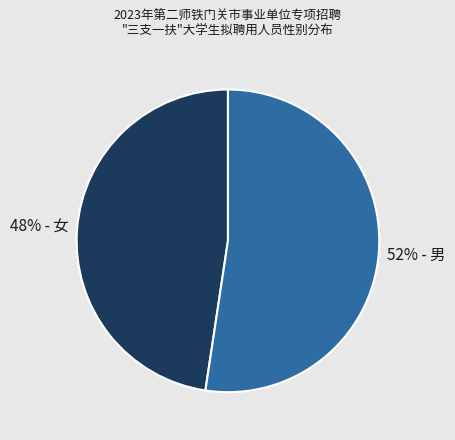

To the nearest percent, what is the average slice percentage?

50%